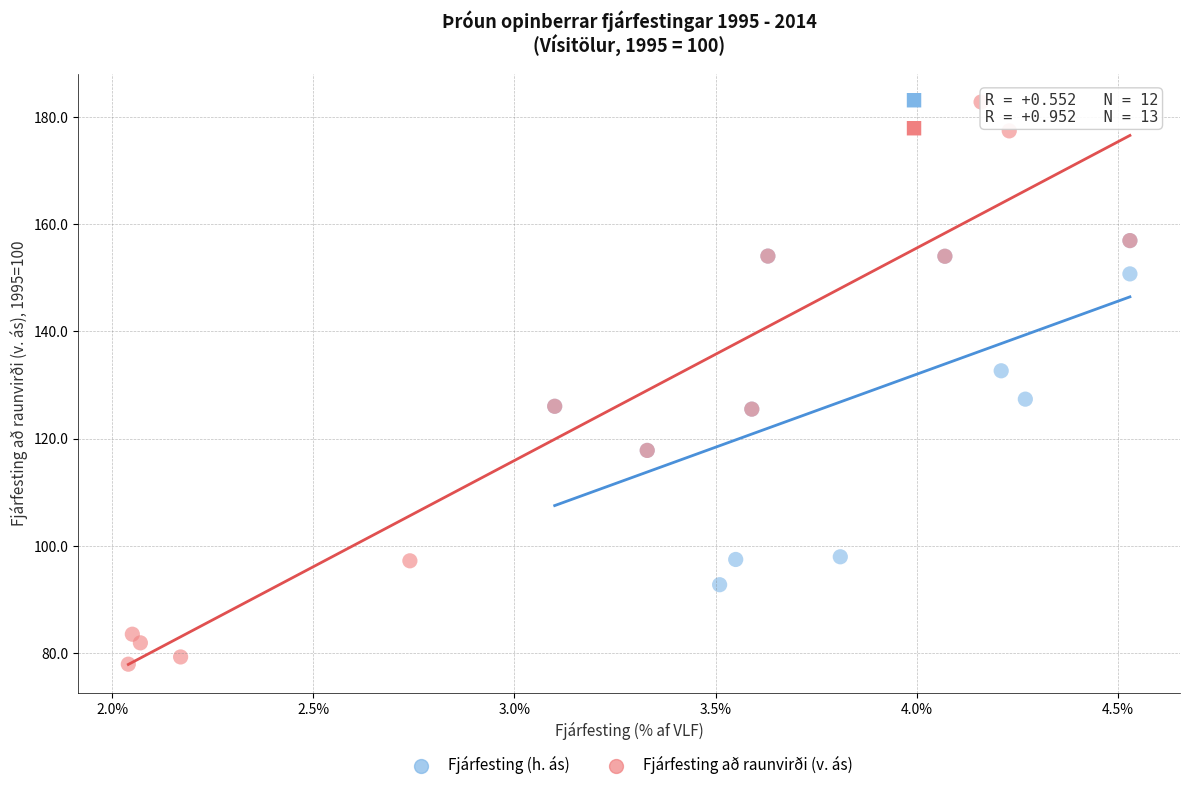

Which series reaches the minimum Y coordinate?

Fjárfesting að raunvirði (v. ás)